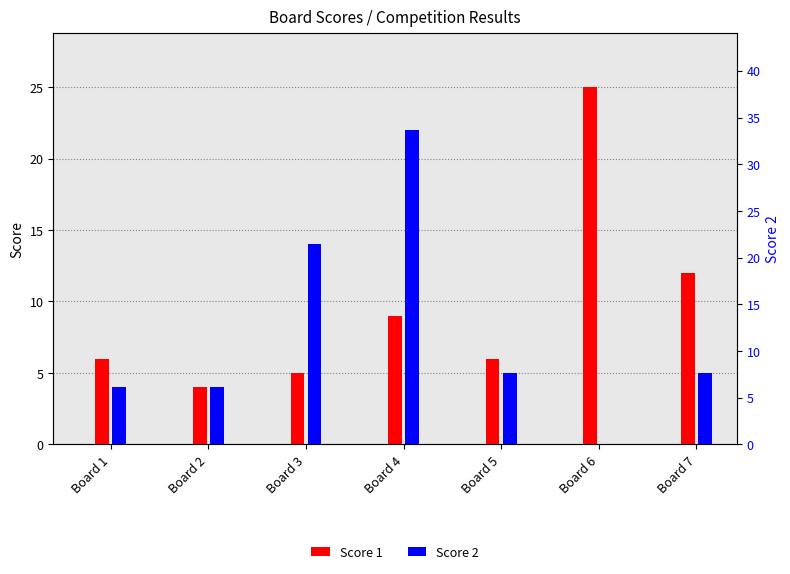

What are all the series names shown in the legend?

Score 1, Score 2